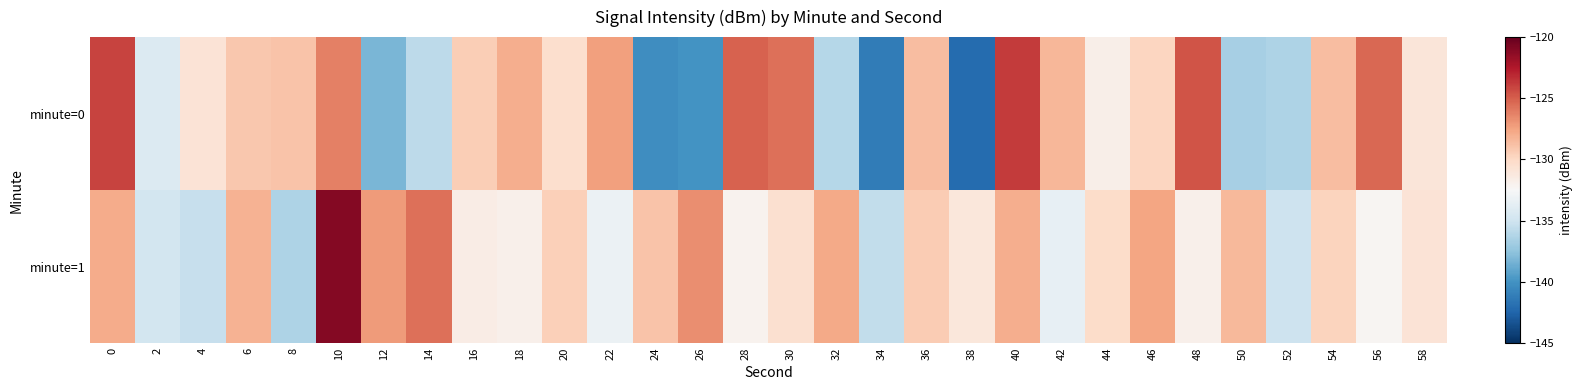

What is the total value across all series at 58?

-261.8